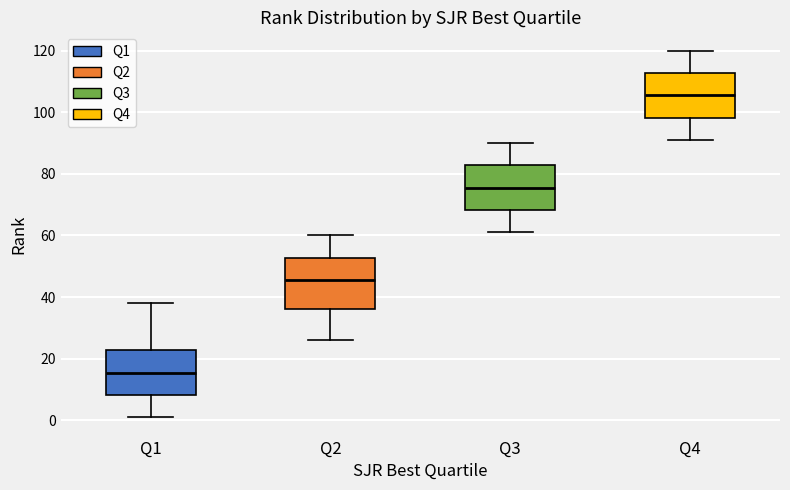

Which box is the tallest, from its lower edge to its upper edge?

Q2